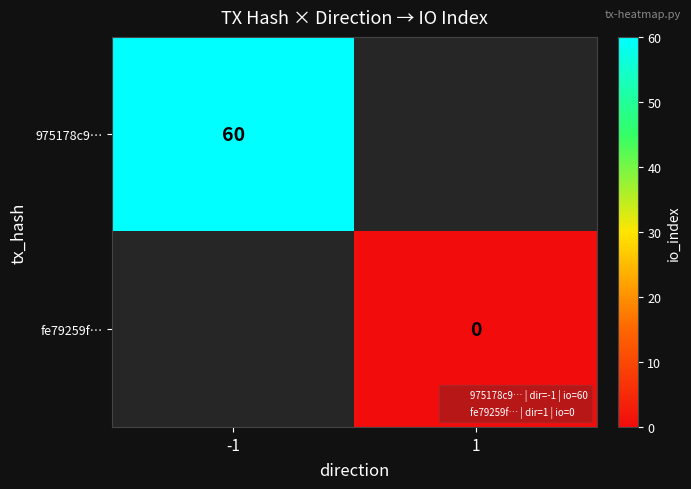

At how many categories does at least one series exceed 8?

1